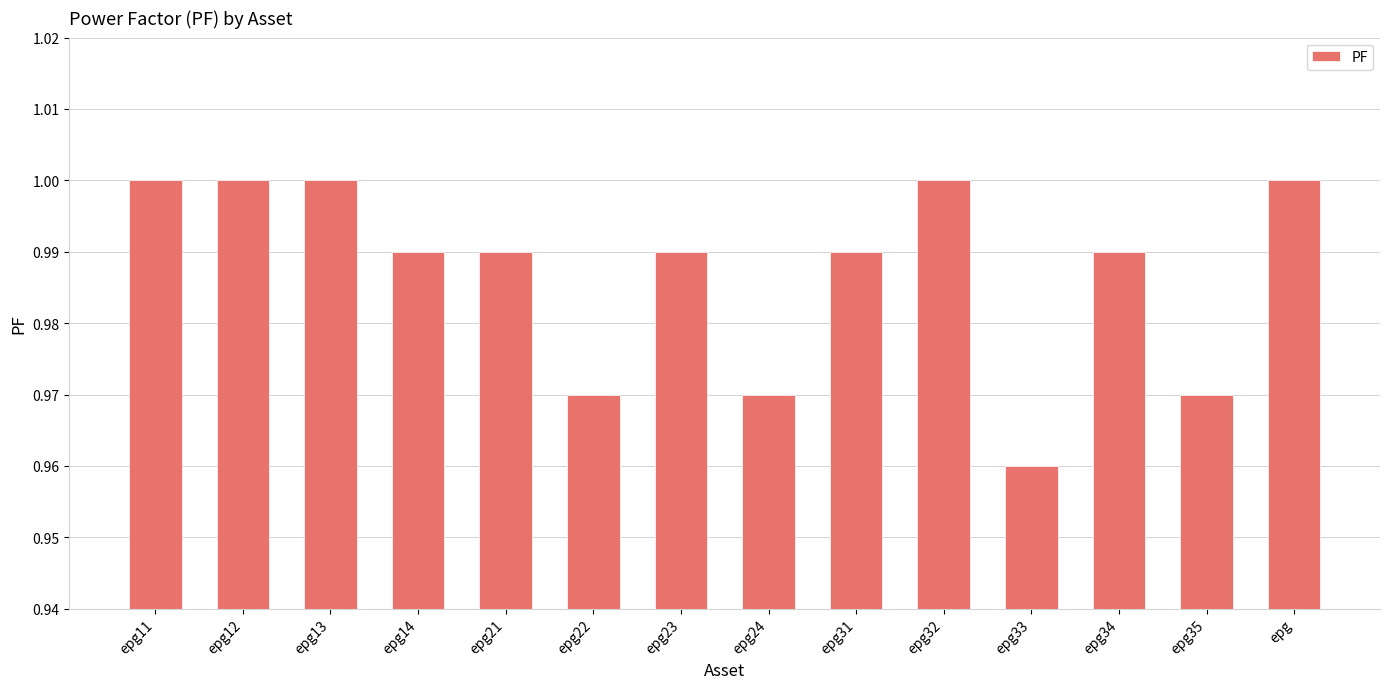

True or false: the data shows 1.5 at epg34.

False